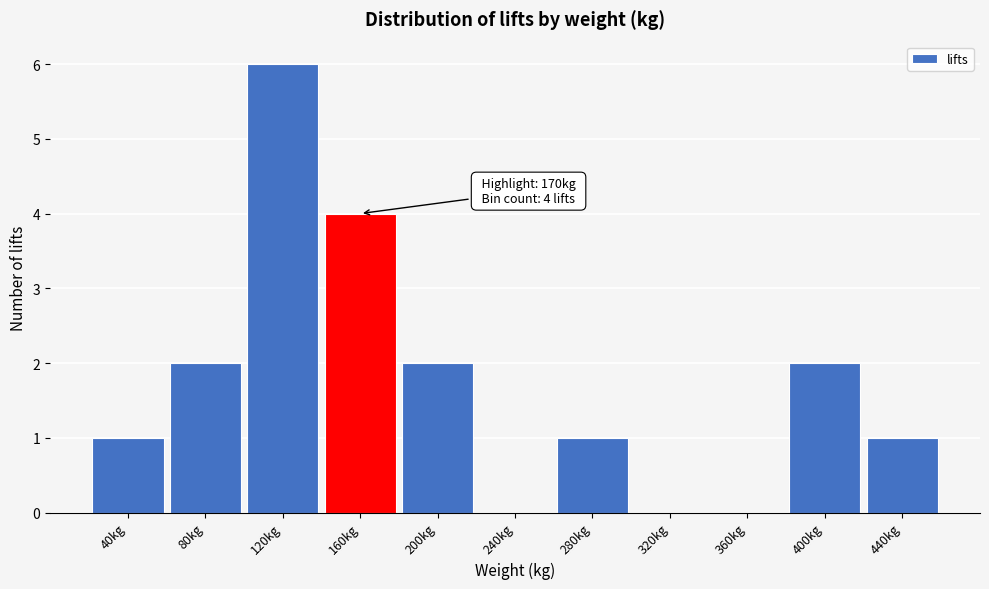

Reading left to right, transcribe all the data shown in this chart.

40kg=1	80kg=2	120kg=6	160kg=4	200kg=2	240kg=0	280kg=1	320kg=0	360kg=0	400kg=2	440kg=1